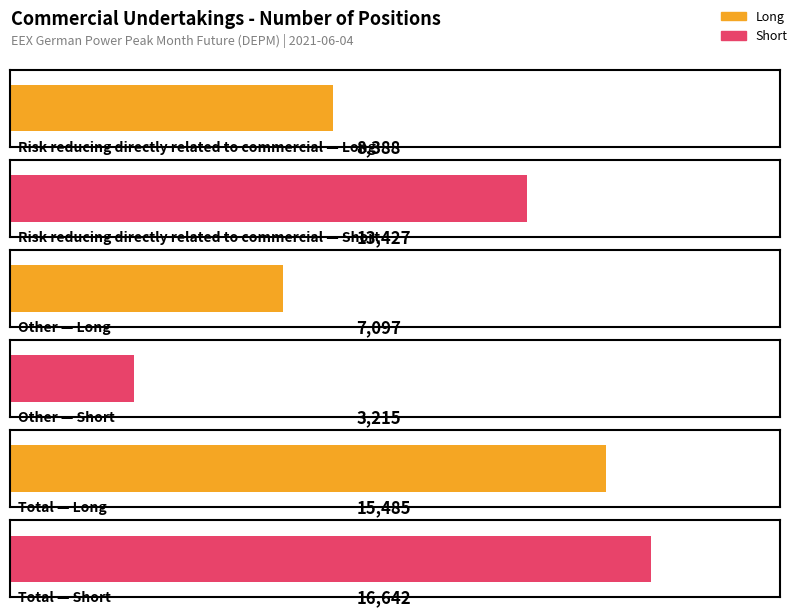

Which series has the largest total across all categories?

Short